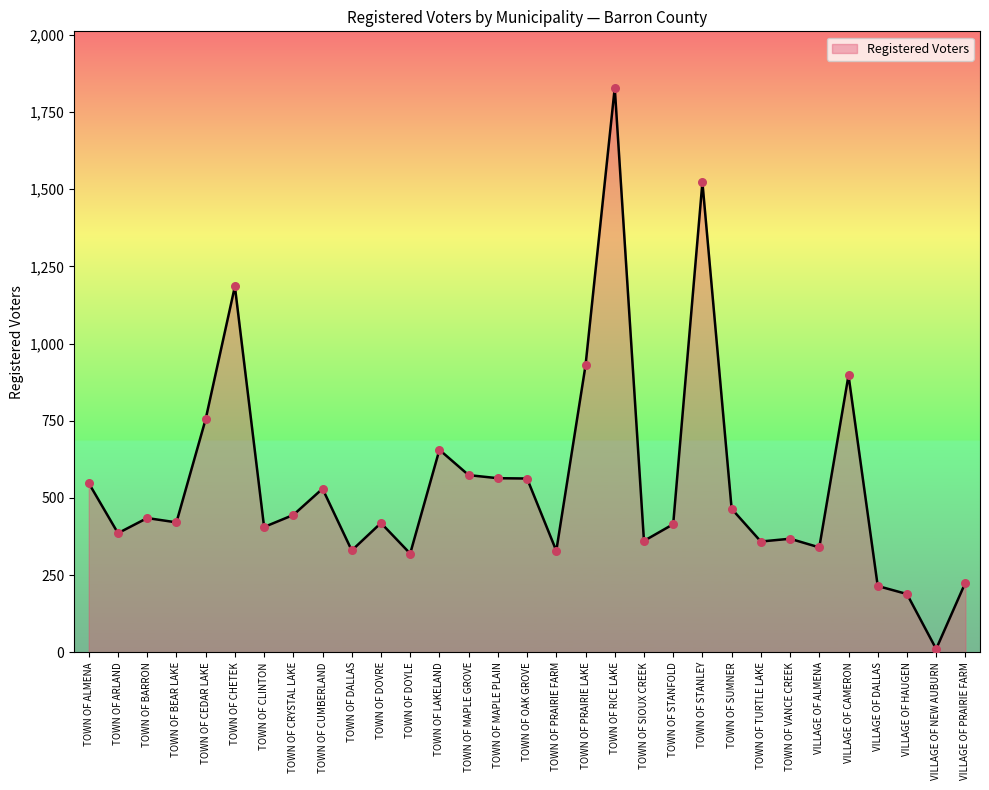

What is the change in value from TOWN OF DOYLE to VILLAGE OF PRAIRIE FARM?

-94